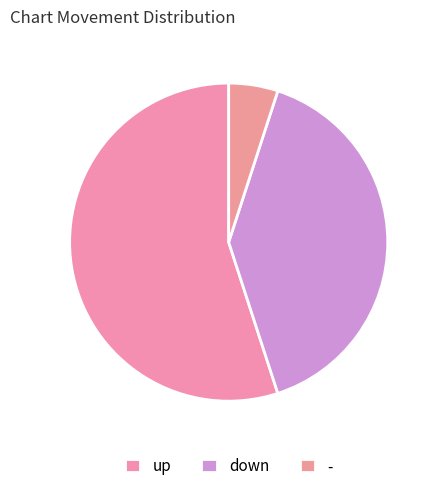

Is it true that up is 55% of the pie?

True